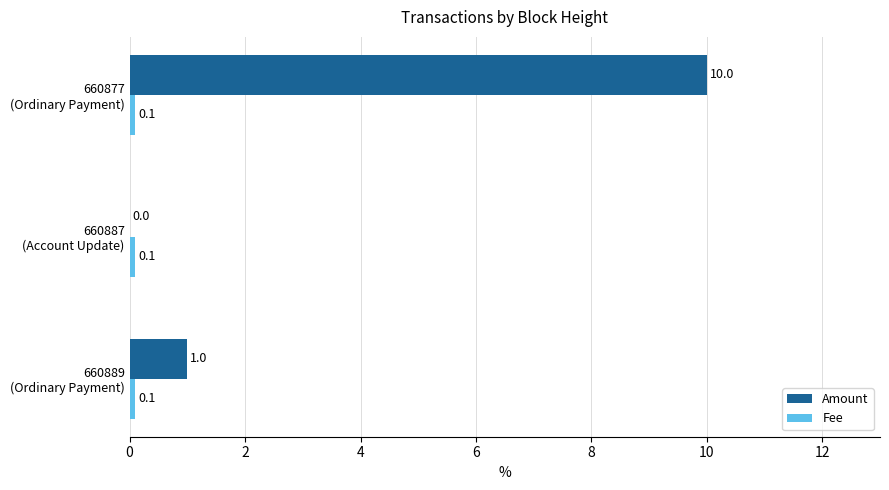

What is the greatest value displayed?

10.0